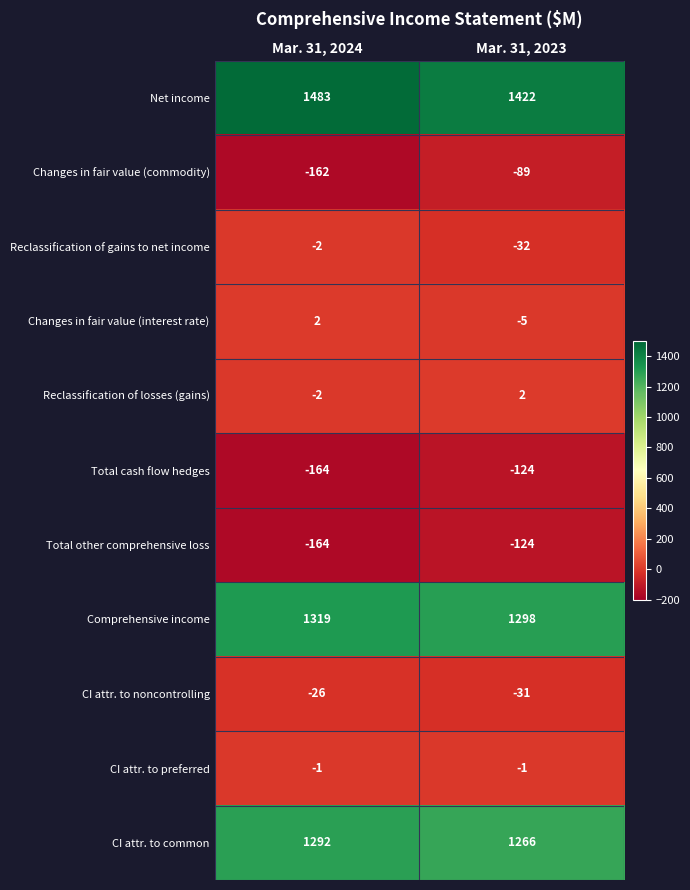

Reading right to left, list all the values displayed in this chart.

Net income: Mar. 31, 2023=1422	Mar. 31, 2024=1483
Changes in fair value (commodity): Mar. 31, 2023=-89	Mar. 31, 2024=-162
Reclassification of gains to net income: Mar. 31, 2023=-32	Mar. 31, 2024=-2
Changes in fair value (interest rate): Mar. 31, 2023=-5	Mar. 31, 2024=2
Reclassification of losses (gains): Mar. 31, 2023=2	Mar. 31, 2024=-2
Total cash flow hedges: Mar. 31, 2023=-124	Mar. 31, 2024=-164
Total other comprehensive loss: Mar. 31, 2023=-124	Mar. 31, 2024=-164
Comprehensive income: Mar. 31, 2023=1298	Mar. 31, 2024=1319
CI attr. to noncontrolling: Mar. 31, 2023=-31	Mar. 31, 2024=-26
CI attr. to preferred: Mar. 31, 2023=-1	Mar. 31, 2024=-1
CI attr. to common: Mar. 31, 2023=1266	Mar. 31, 2024=1292